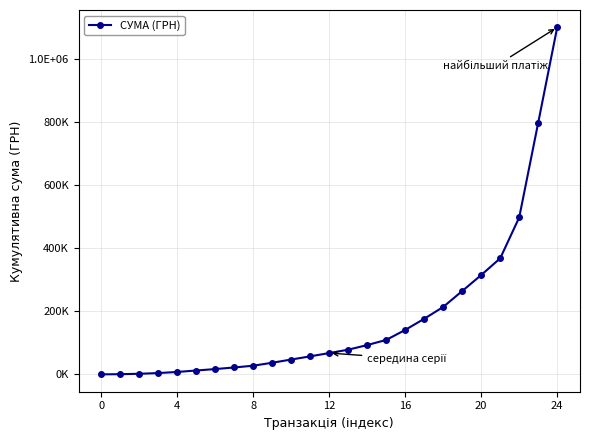

Is this an area chart (filled region under the line)?

No